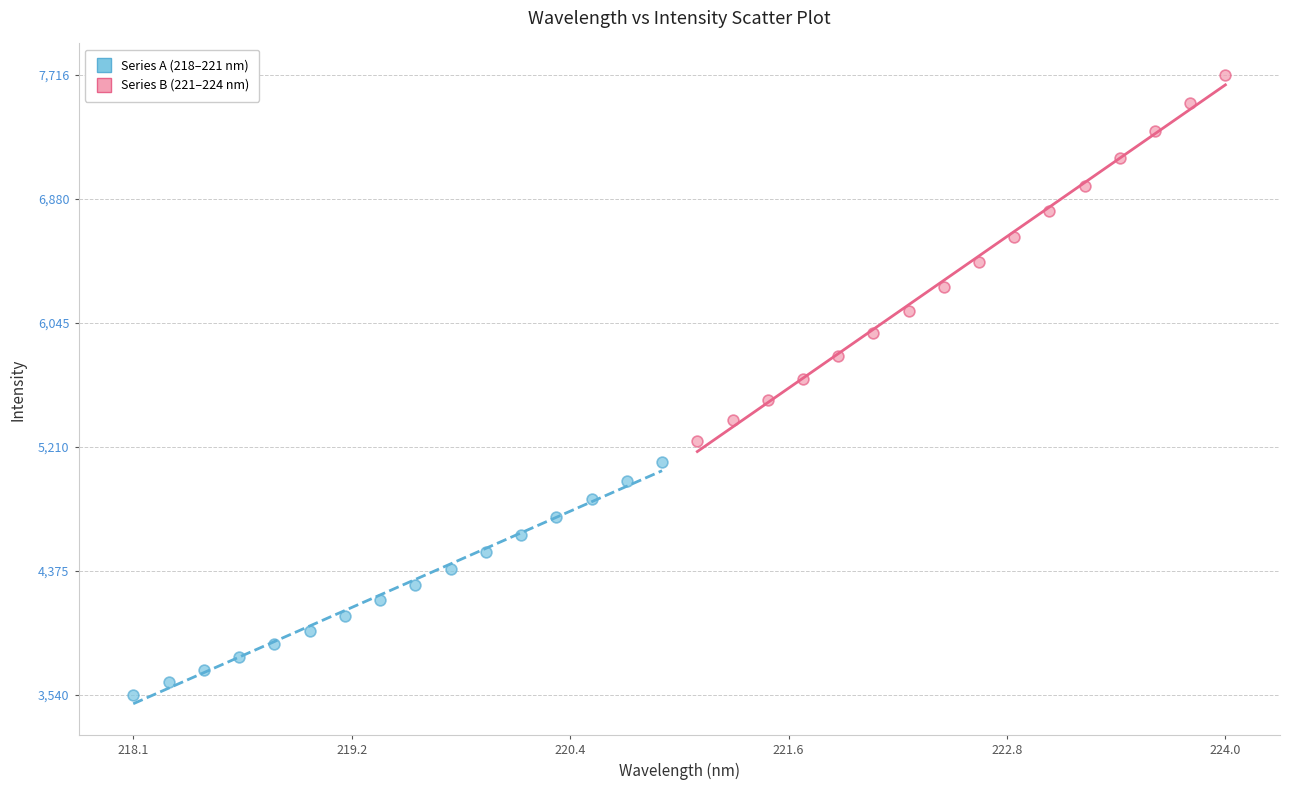

Which series contains the highest Y value?

Series B (221–224 nm)